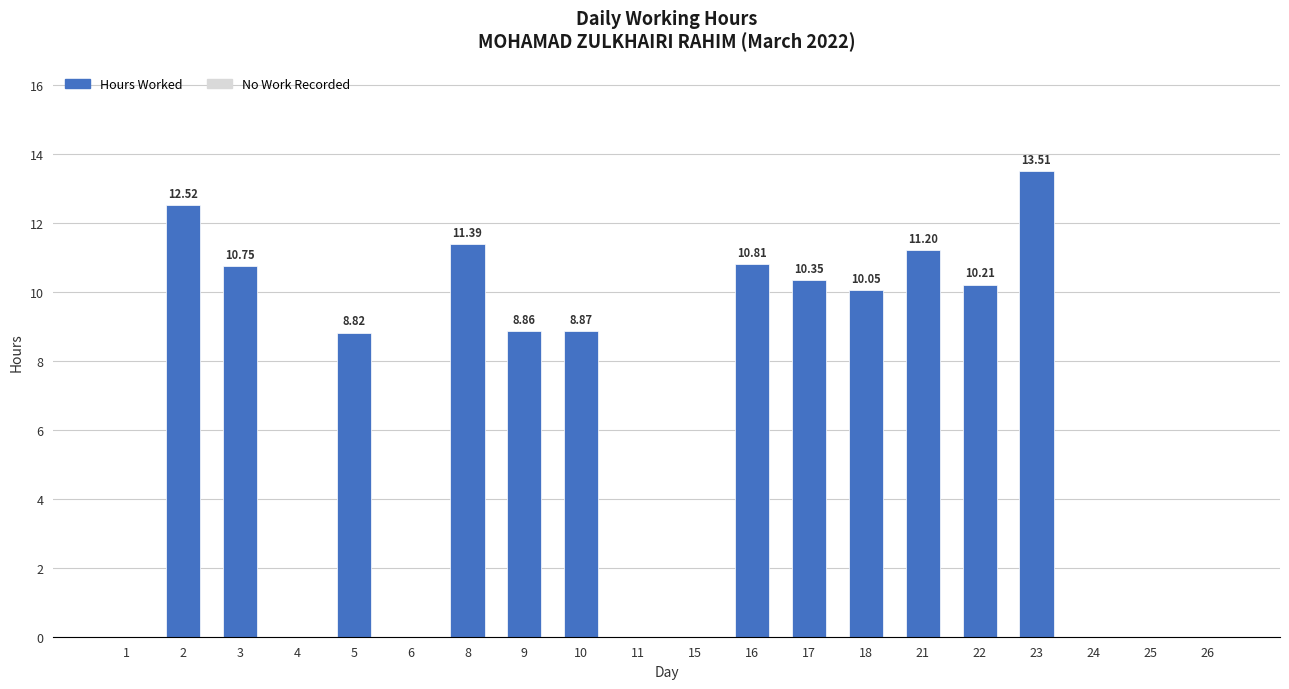

How many positive values are there?

12